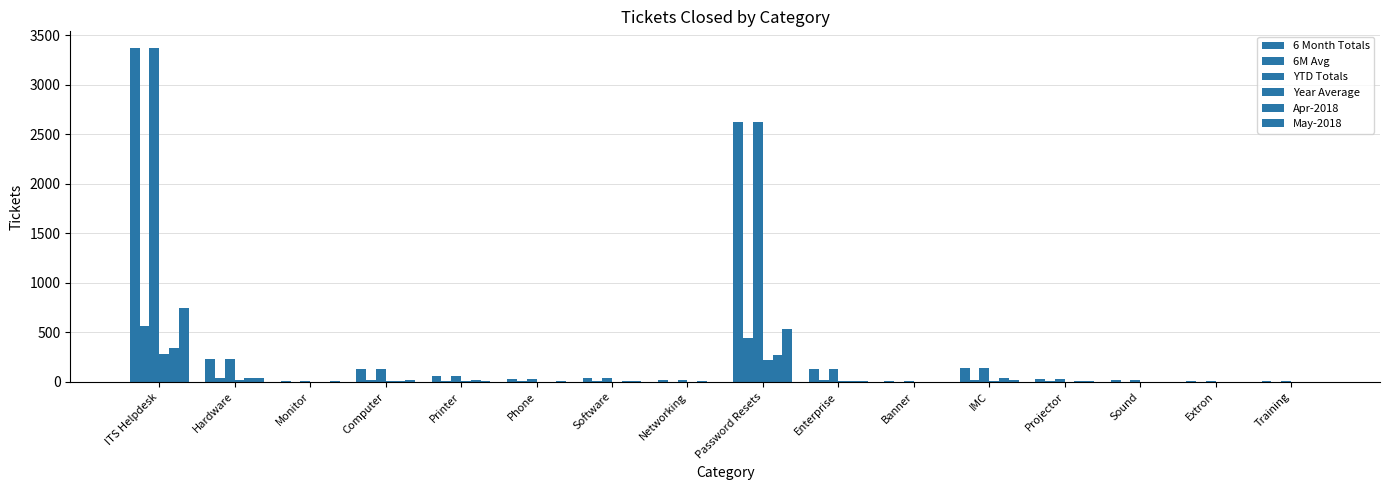

How many data points does each series have?

16